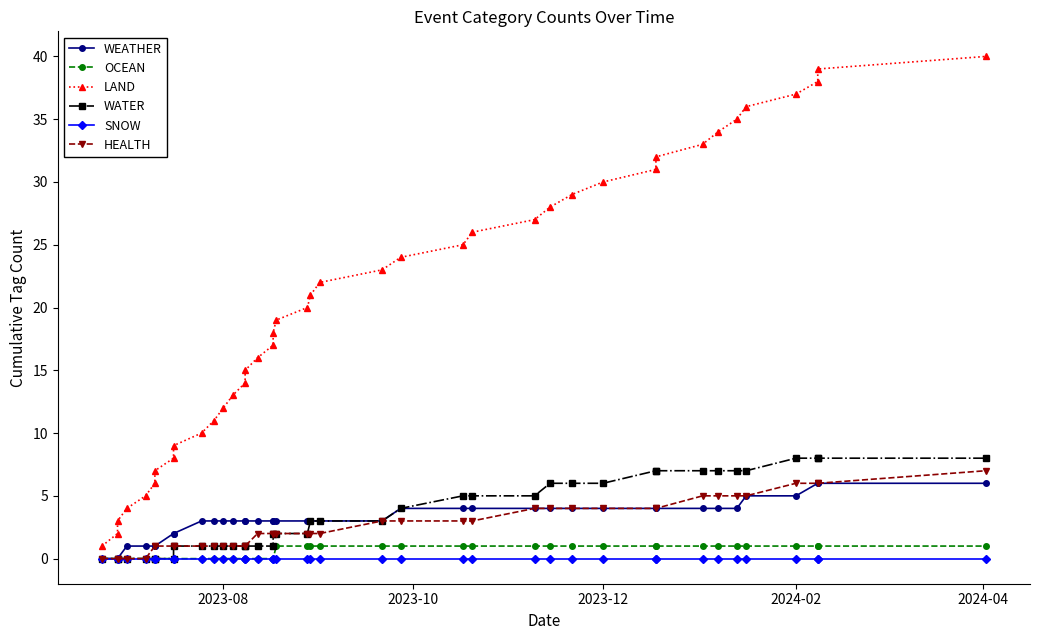

List the series in order of their peak value, lowest first.

SNOW, OCEAN, WEATHER, HEALTH, WATER, LAND